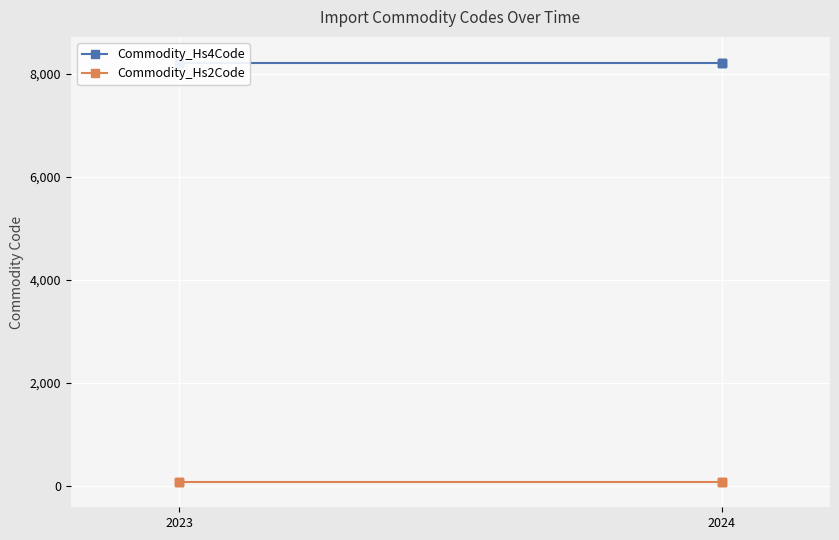

Rank the series at 2024 from lowest to highest value.

Commodity_Hs2Code, Commodity_Hs4Code